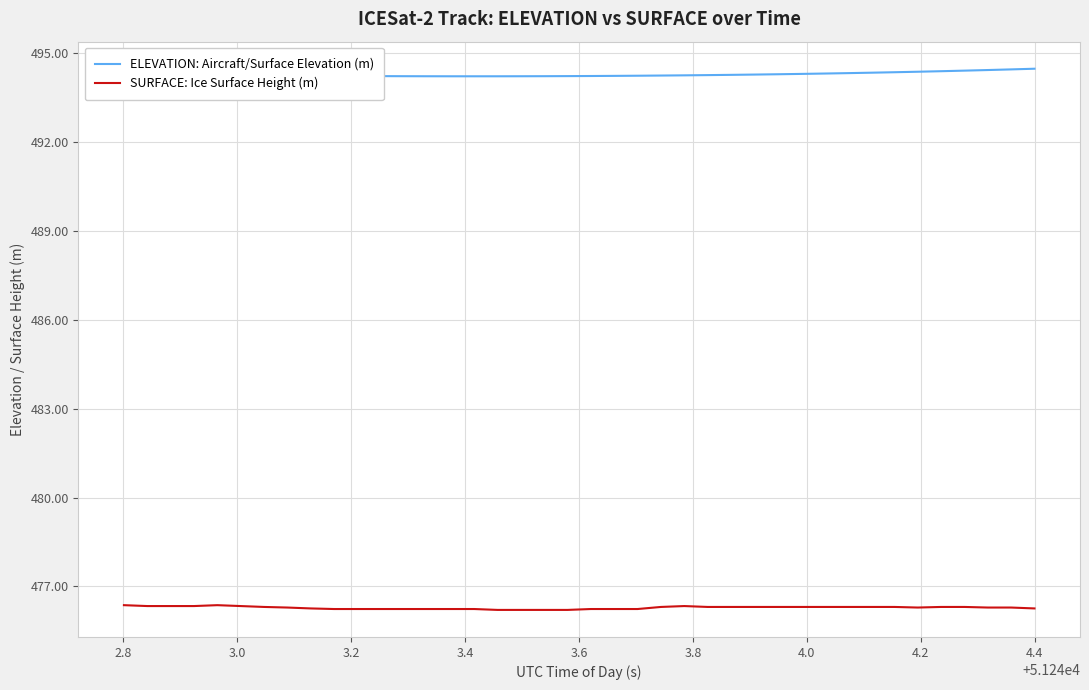

What is the minimum value shown in the chart?

476.2